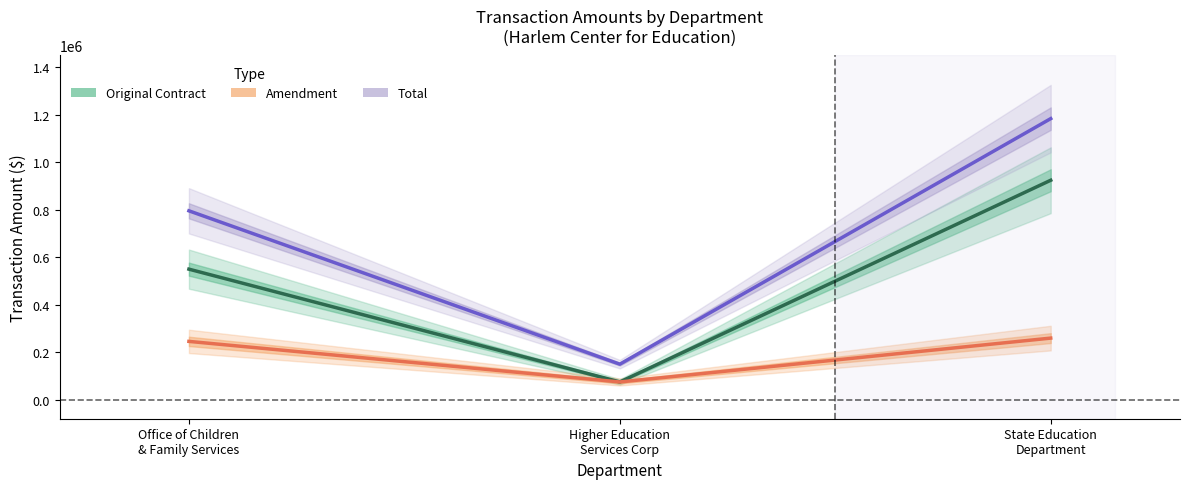

Rank the series by their average value, from lowest to highest.

Amendment, Original Contract, Total